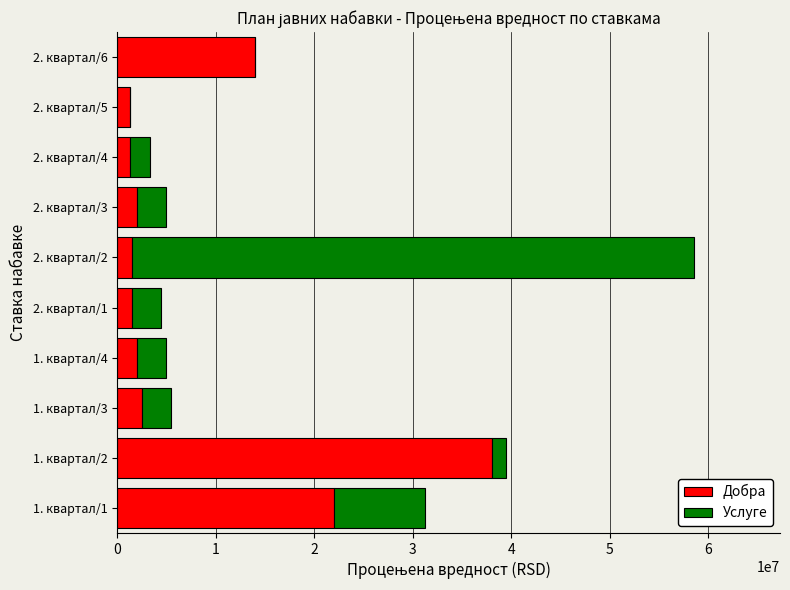

At which category is the sum across all series the highest?

2. квартал/2